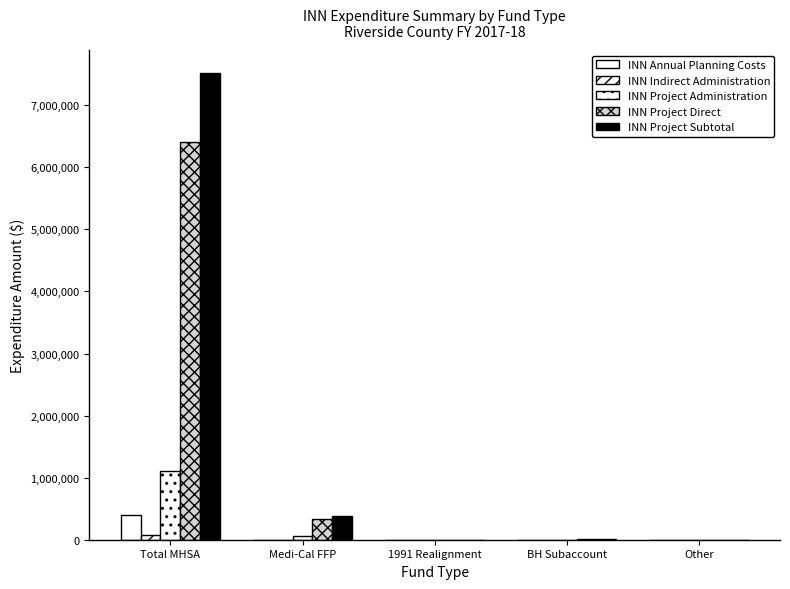

What is the average value of the INN Project Direct series?

1351189.6